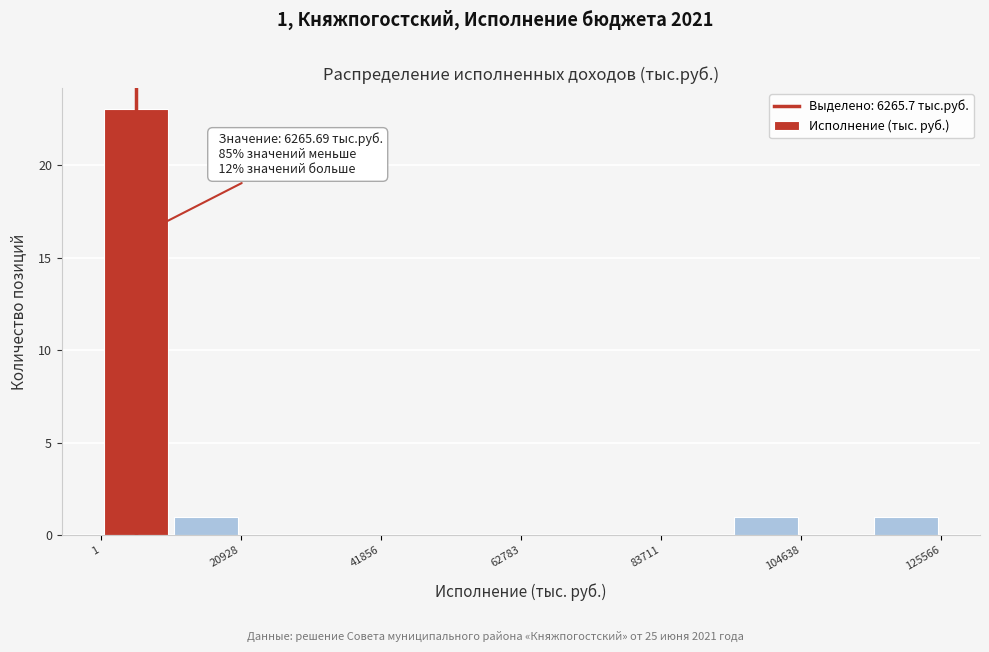

Around what value on the x-axis is the tallest bar? Give the approximate position of its centre, as read against the axis.

5000